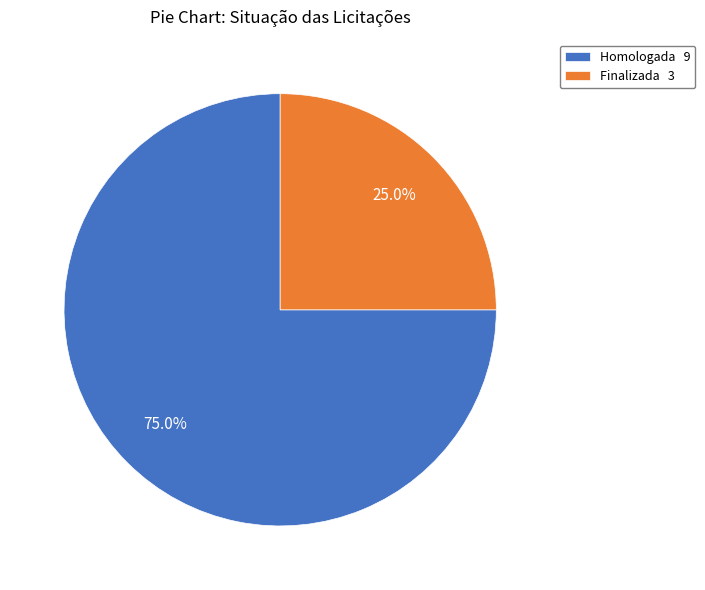

Do Finalizada and Homologada together represent more than half of the pie?

Yes